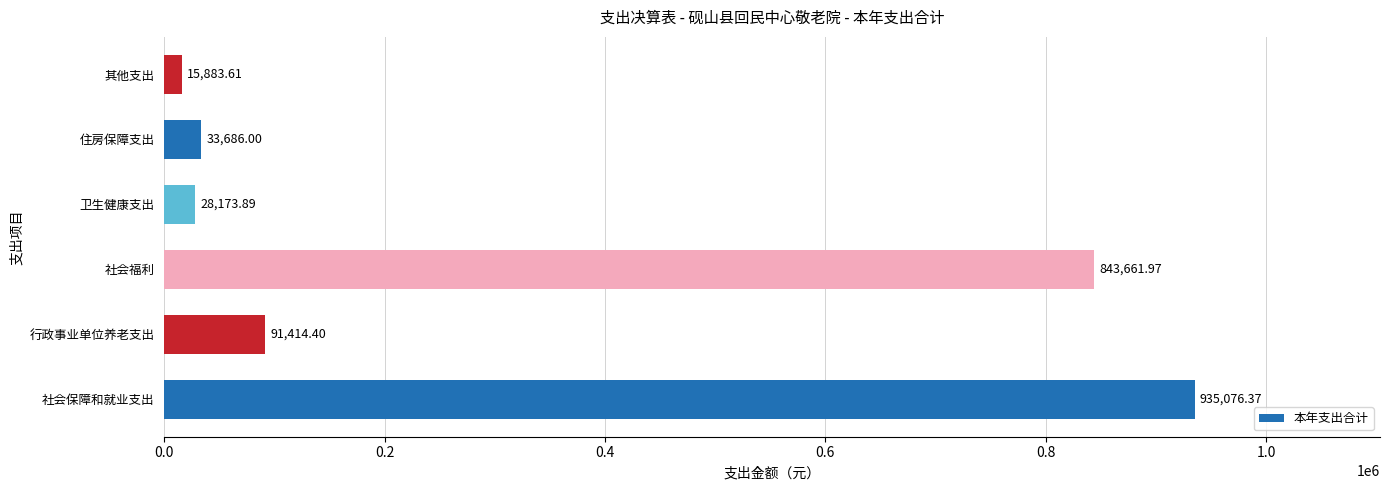

List the labels in order of value, smallest first.

其他支出, 卫生健康支出, 住房保障支出, 行政事业单位养老支出, 社会福利, 社会保障和就业支出